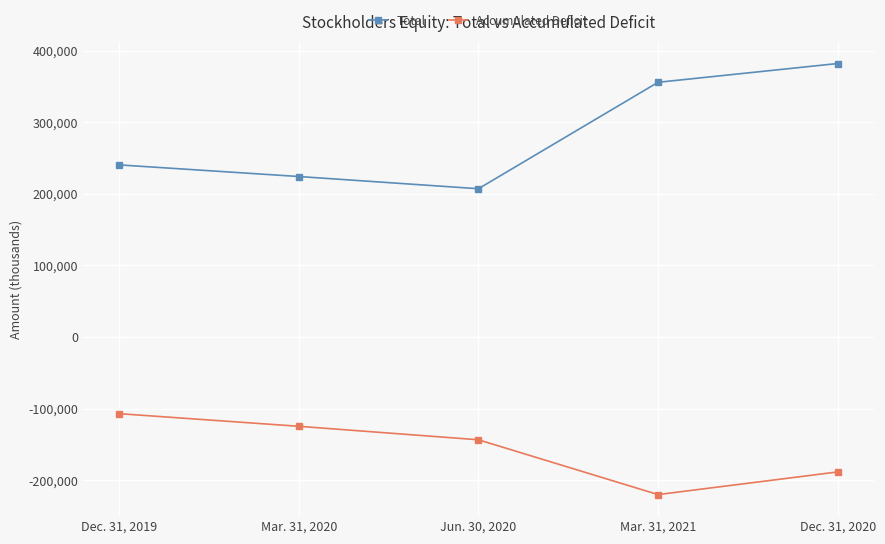

What is the difference between the maximum and minimum values in the Total series?

174862